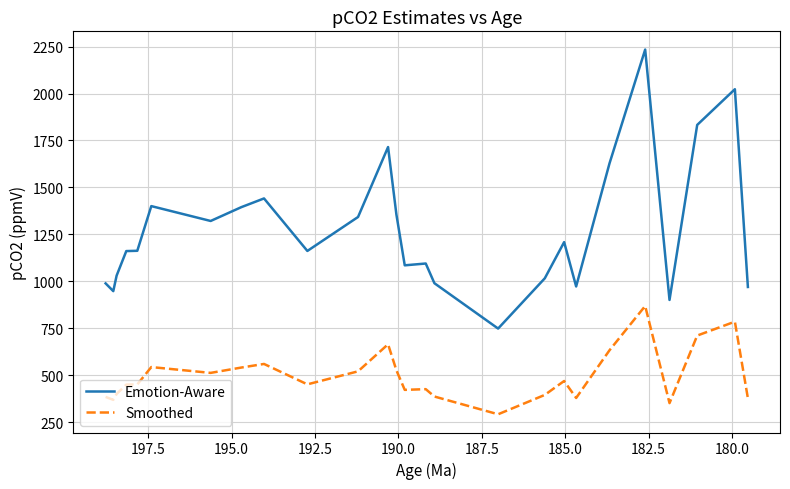

What are all the series names shown in the legend?

Emotion-Aware, Smoothed